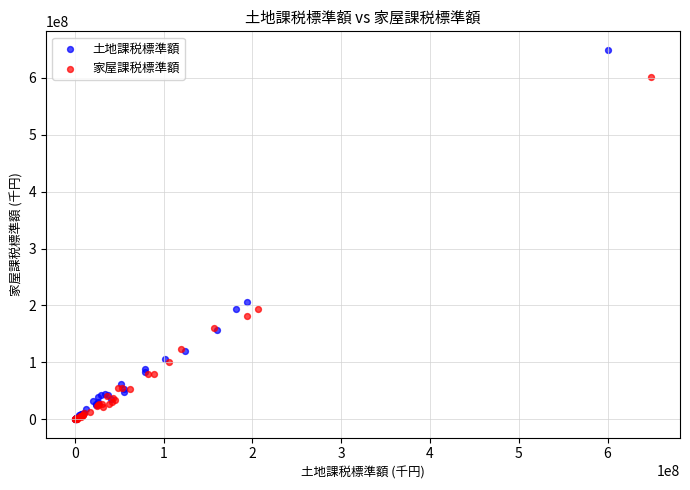

Which series contains the highest Y value?

土地課税標準額